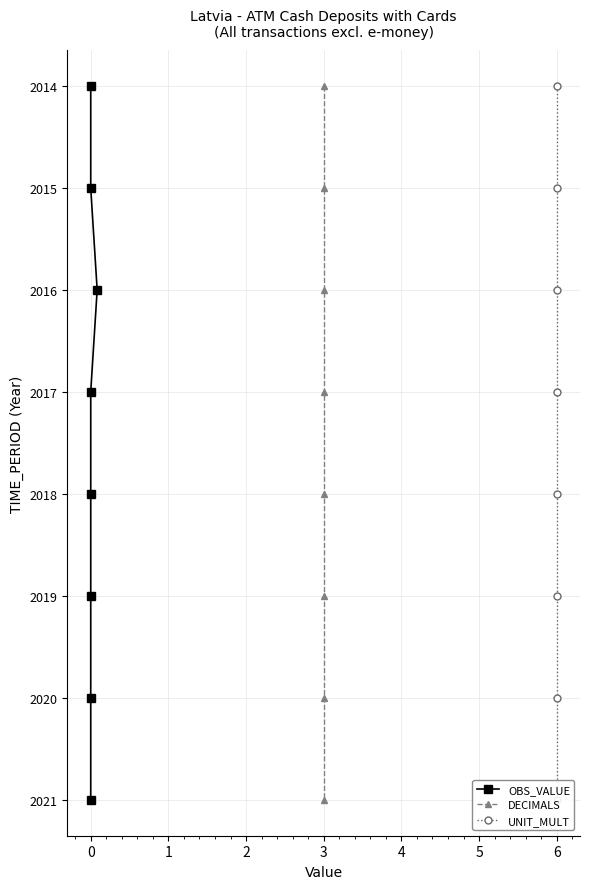

Is this an area chart (filled region under the line)?

No